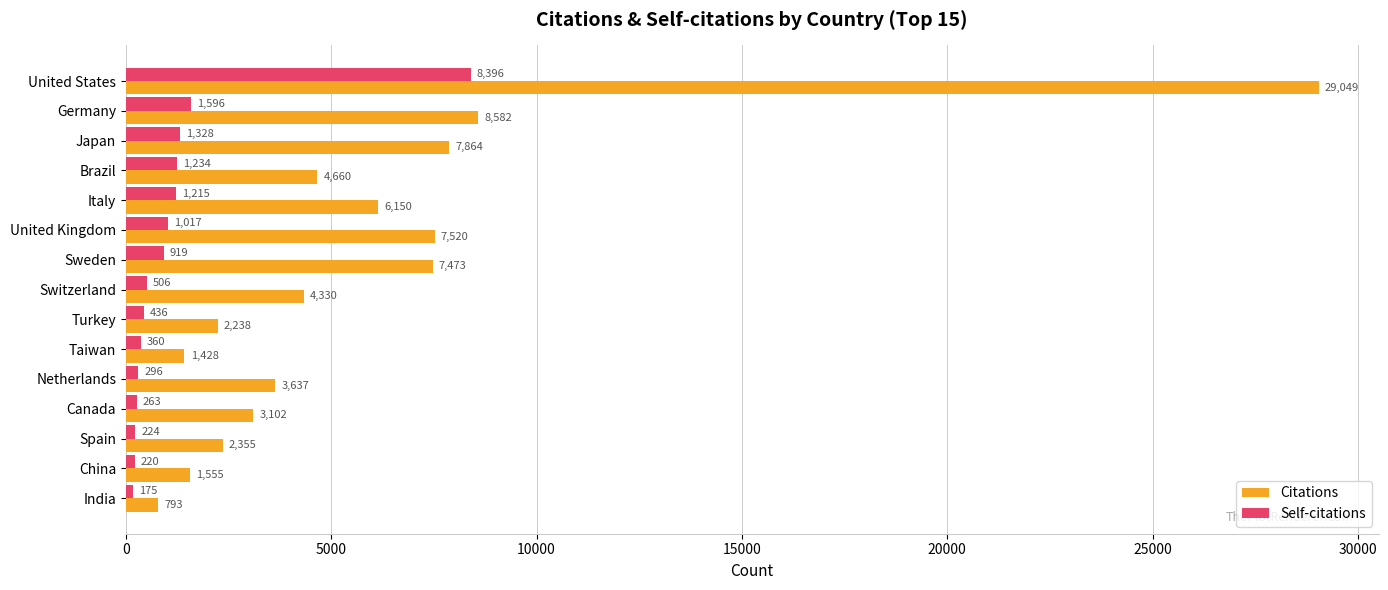

What are all the series names shown in the legend?

Citations, Self-citations